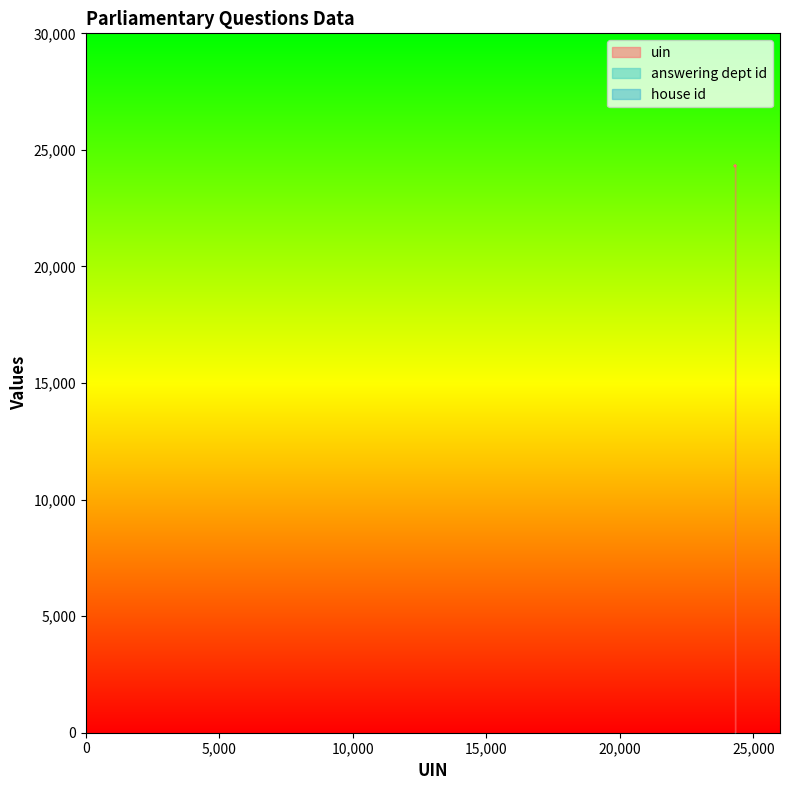

Which series has the largest total across all categories?

uin